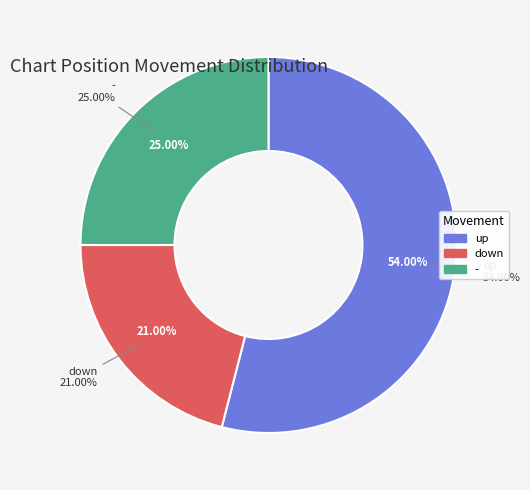

Does up account for over 50% of the chart?

Yes